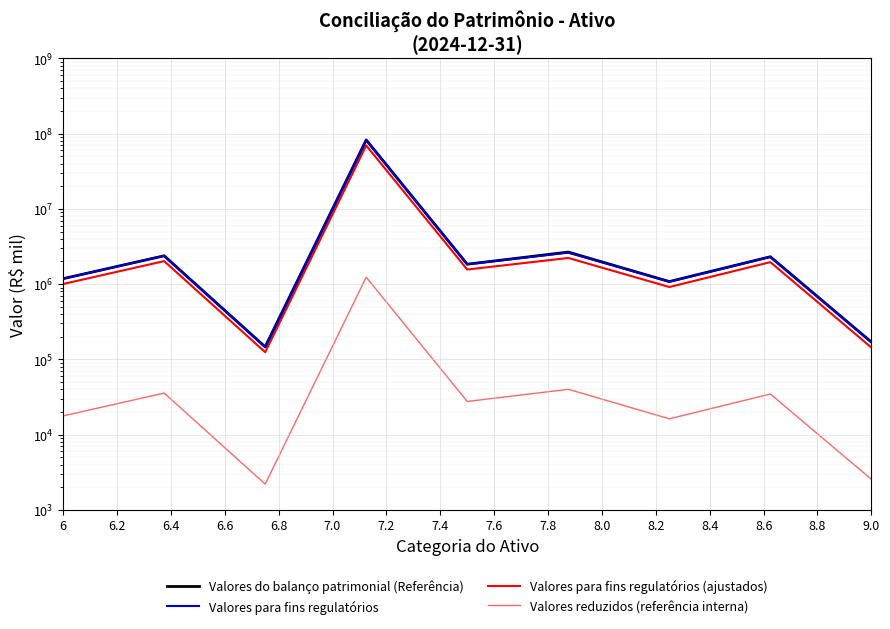

True or false: Valores para fins regulatórios has more than 2 points higher than both neighbors.

True